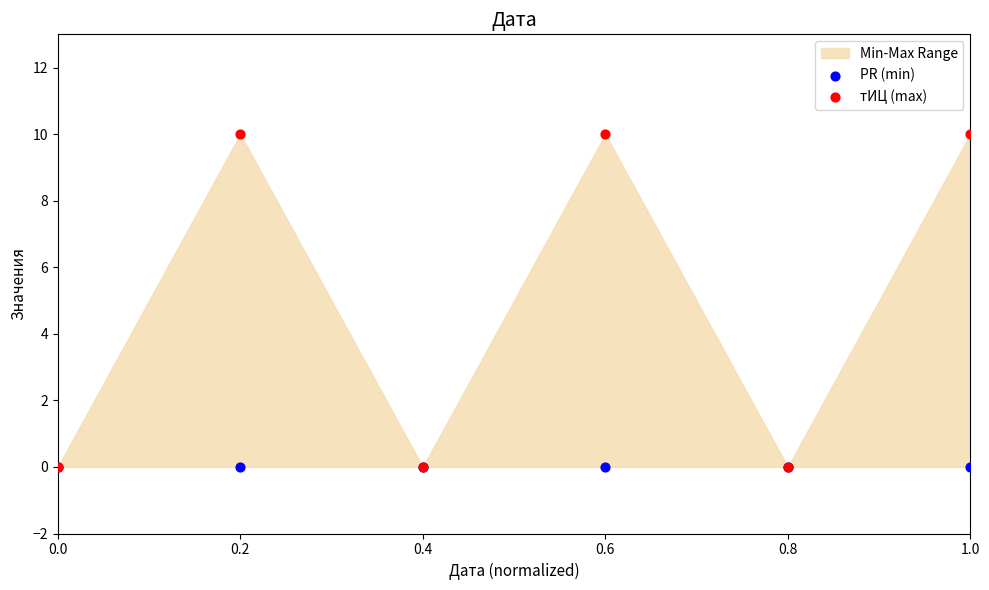

Which series reaches the minimum Y coordinate?

PR (min)